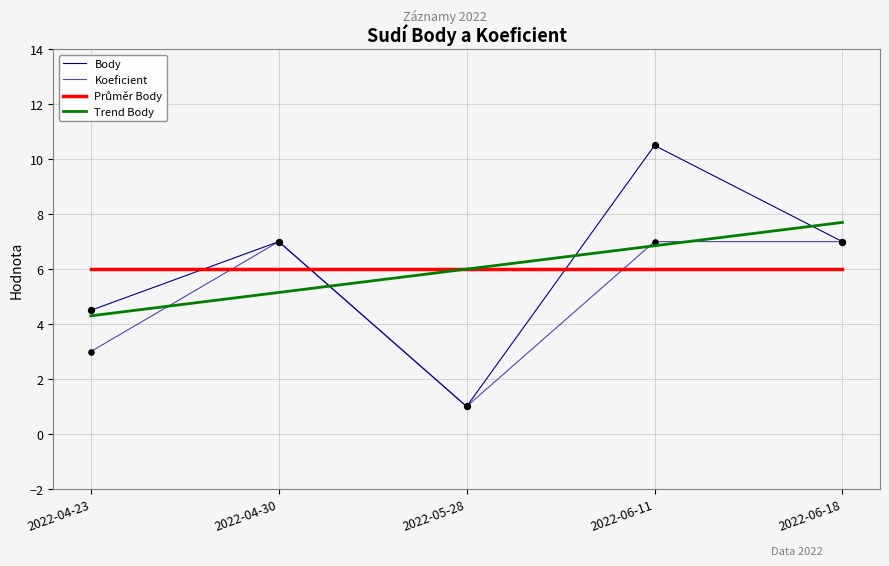

At how many categories does at least one series exceed 9?

1